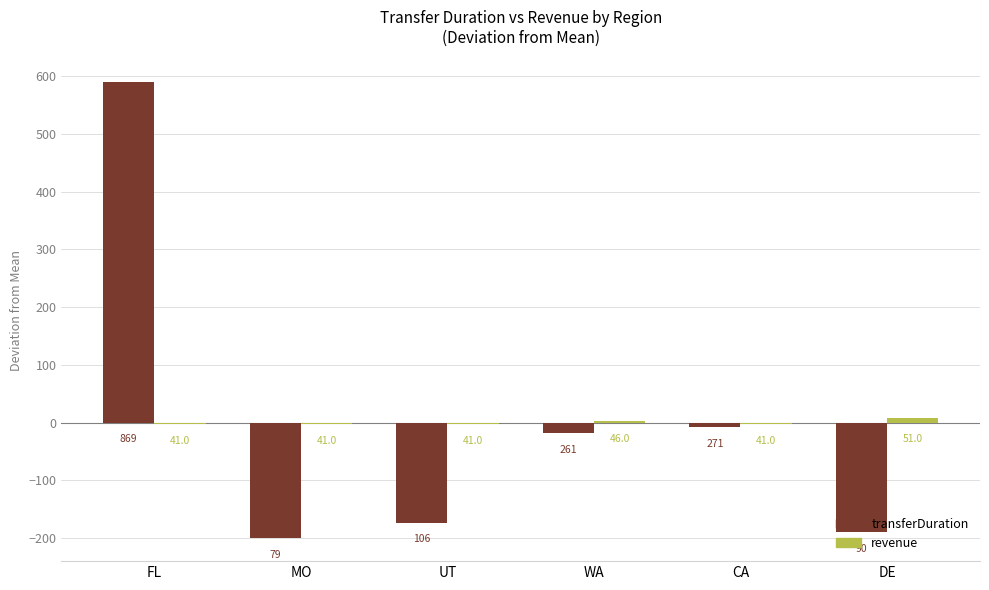

What is the difference between the highest and lowest values at WA?

20.8